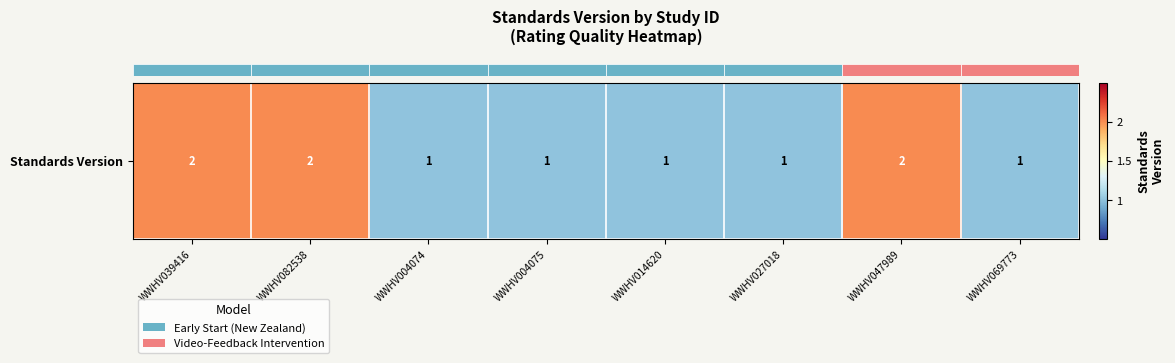

At which category does the chart reach its peak across all series?

WWHV039416